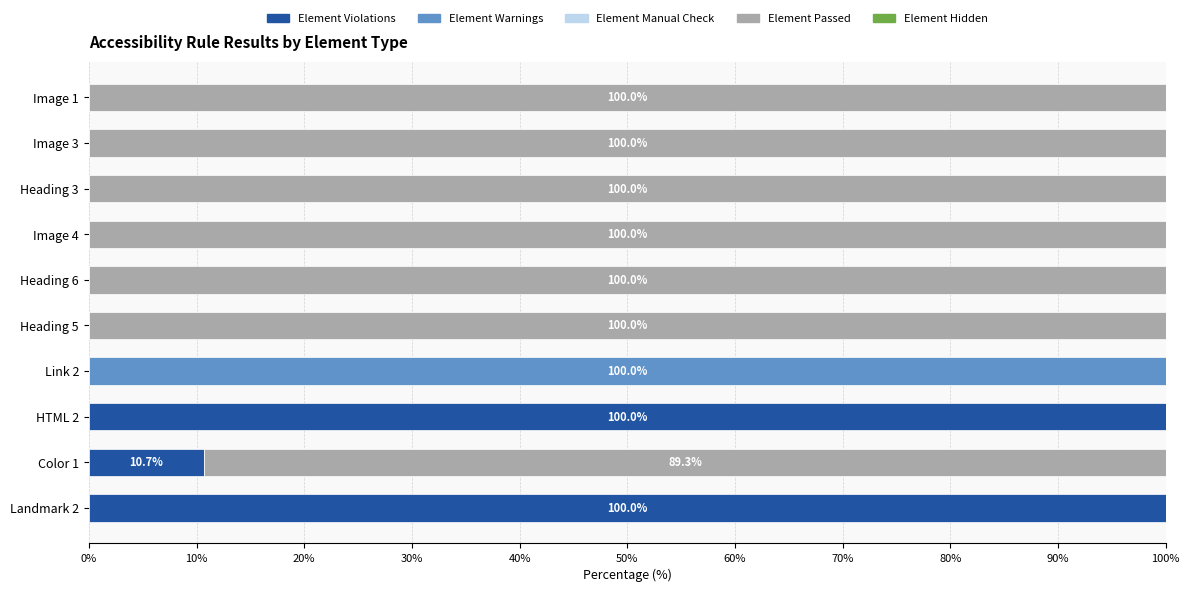

What is the maximum value for Element Violations?

100.0